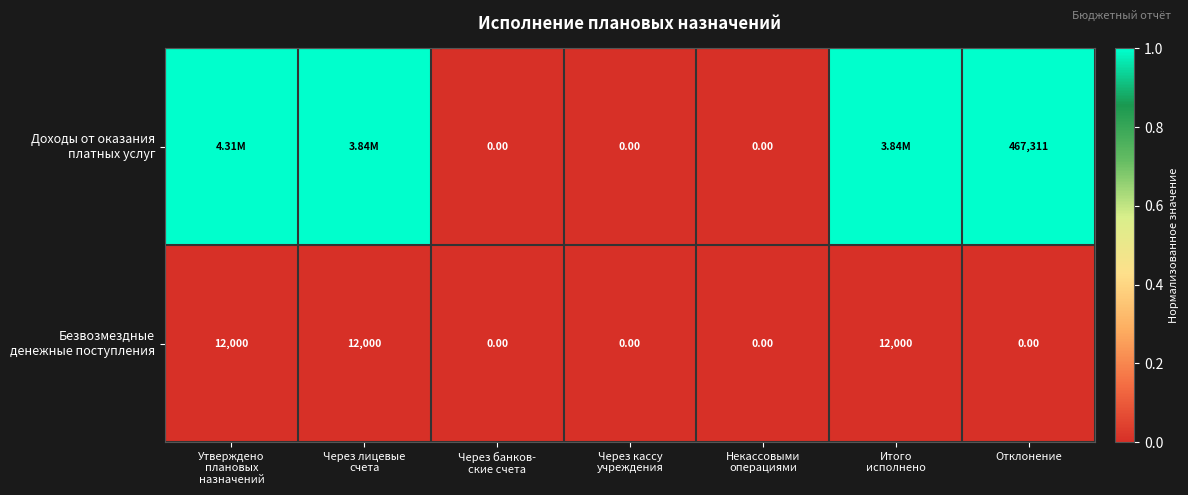

Is the value of Безвозмездные денежные поступления at Через лицевые счета greater than the value of Доходы от оказания платных услуг at Через банков- ские счета?

Yes